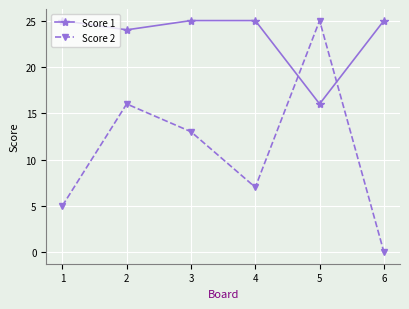

Reading left to right, transcribe all the data shown in this chart.

Score 1: 25	24	25	25	16	25
Score 2: 5	16	13	7	25	0